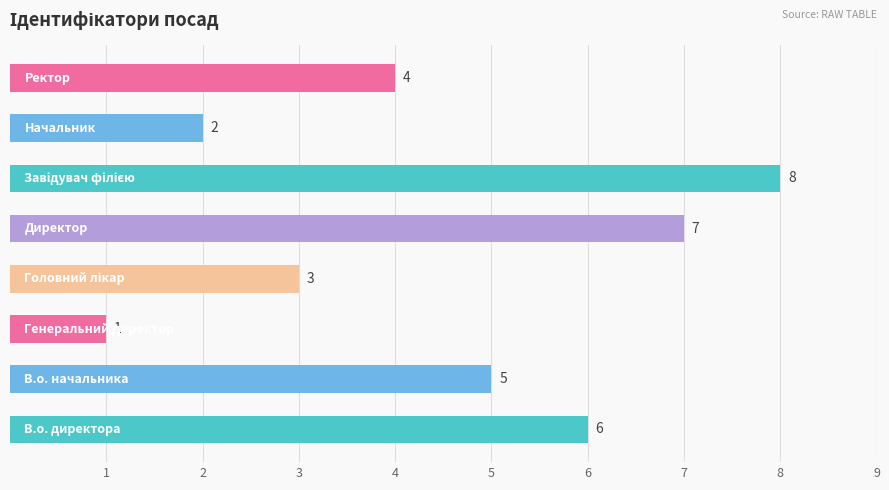

Reading bottom to top, transcribe all the data shown in this chart.

6	5	1	3	7	8	2	4